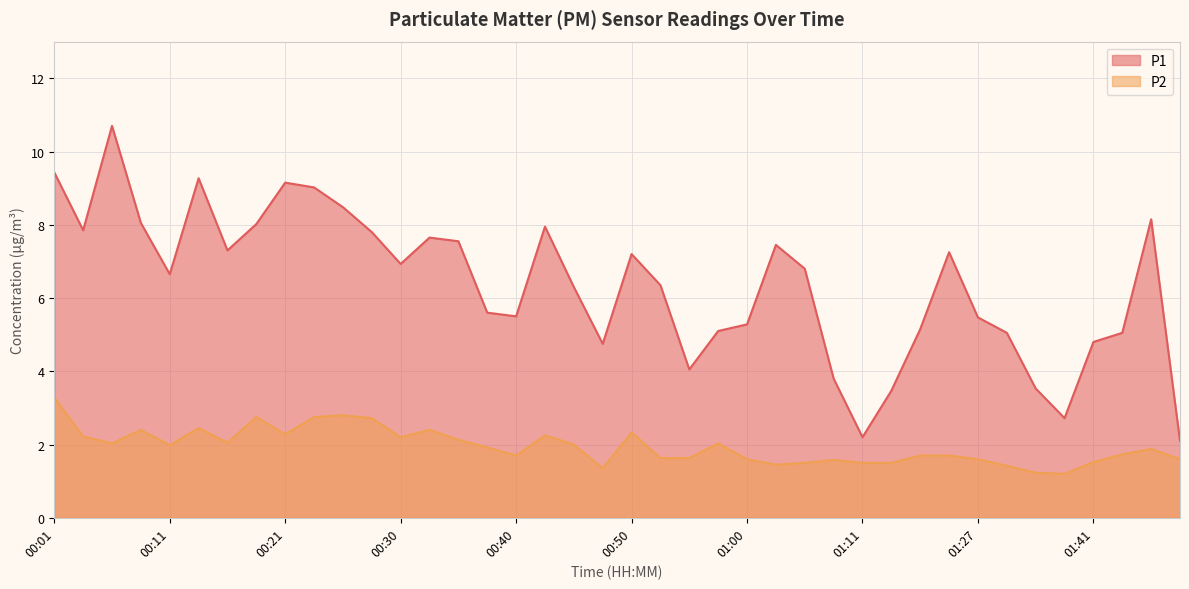

At which label does P1 reach its peak?

00:06